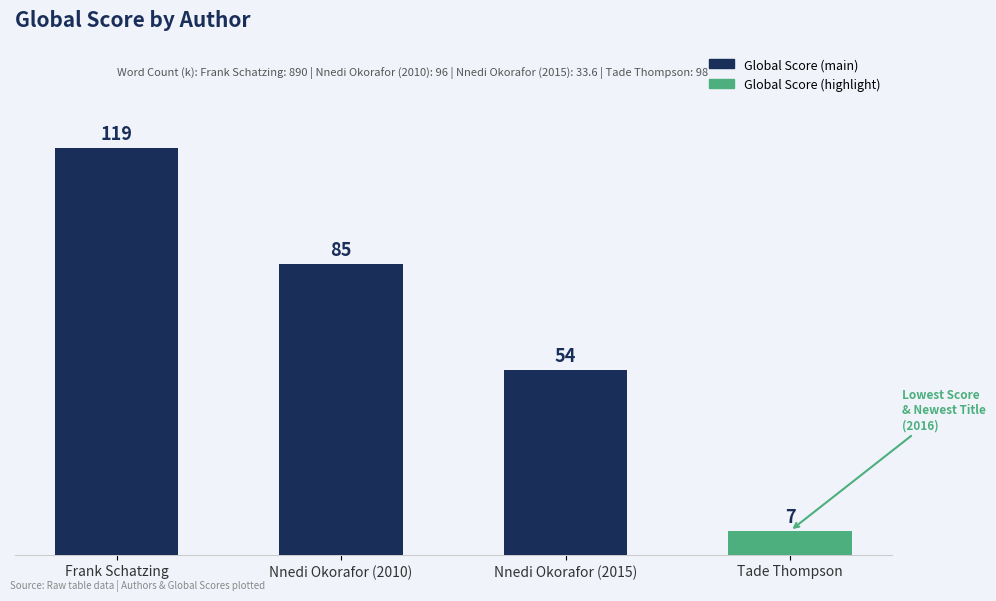

Does the chart contain stacked bars?

No